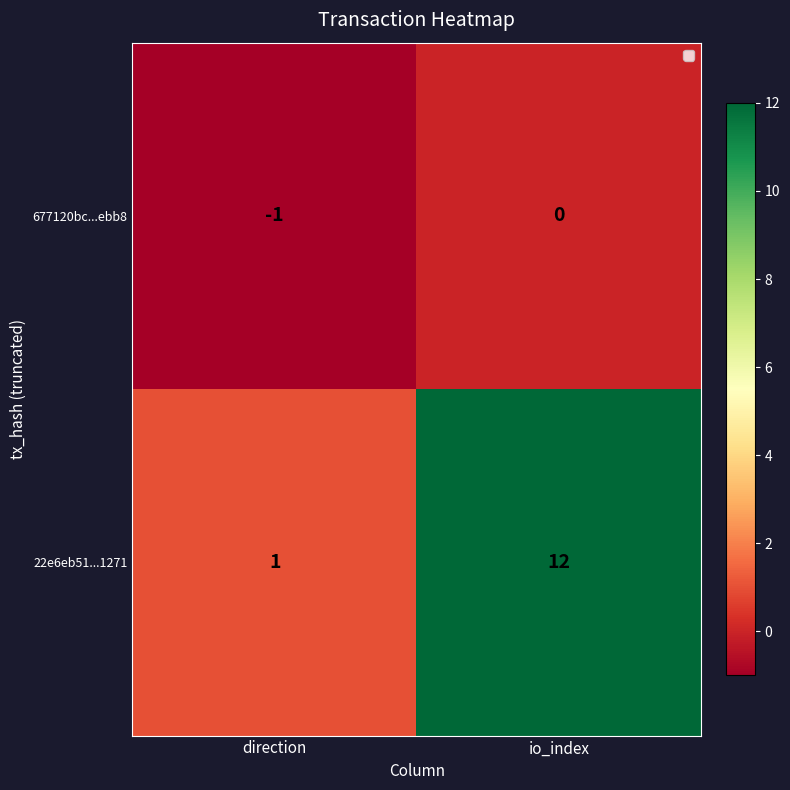

Reading left to right, transcribe all the data shown in this chart.

677120bc...ebb8: -1	0
22e6eb51...1271: 1	12